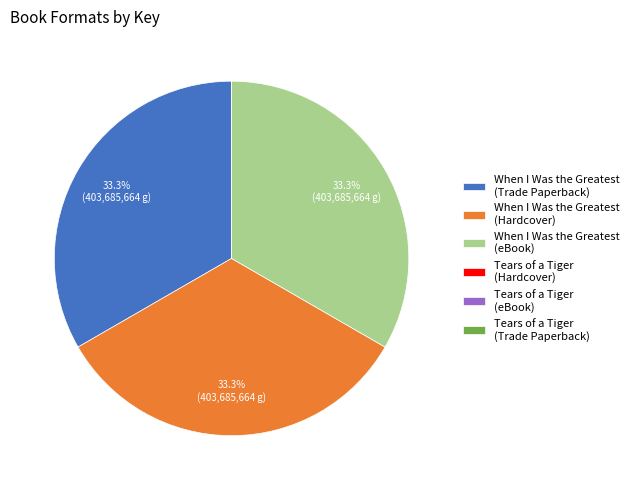

Is there a majority slice in this chart?

No